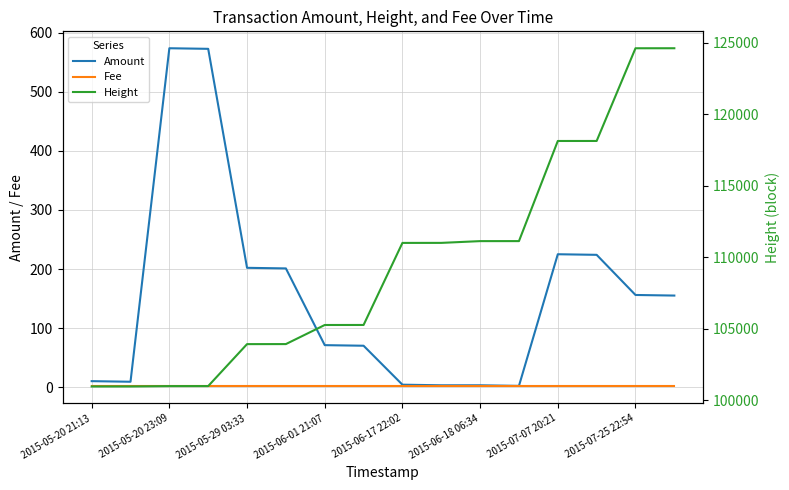

True or false: Amount and Fee intersect in this chart.

False